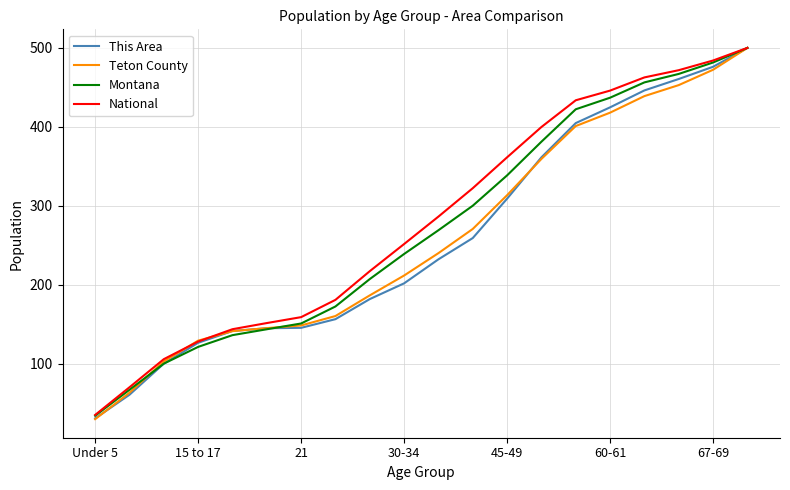

Which series has the widest spread of values?

Teton County